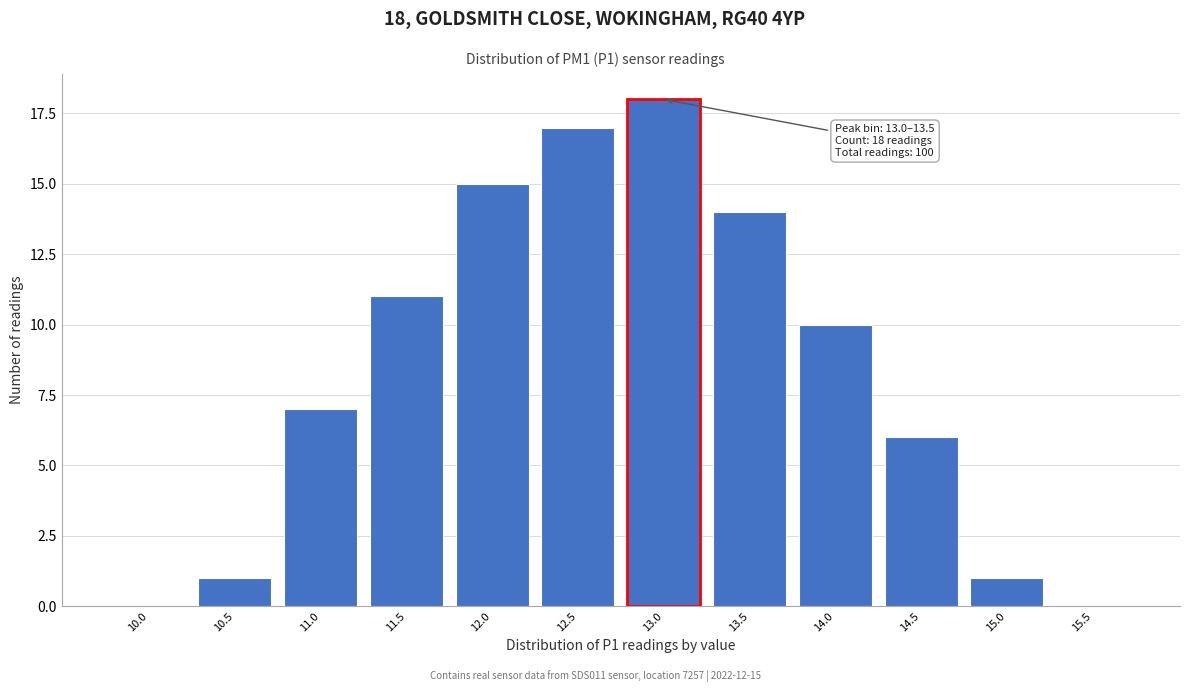

Reading left to right, list all the values displayed in this chart.

10.0=0	10.5=1	11.0=7	11.5=11	12.0=15	12.5=17	13.0=18	13.5=14	14.0=10	14.5=6	15.0=1	15.5=0